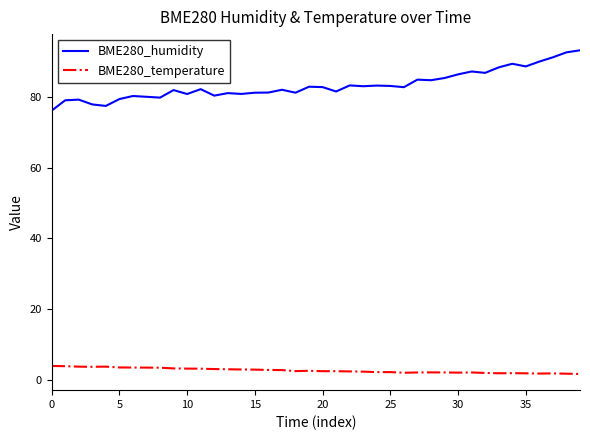

Which series has the largest total across all categories?

BME280_humidity